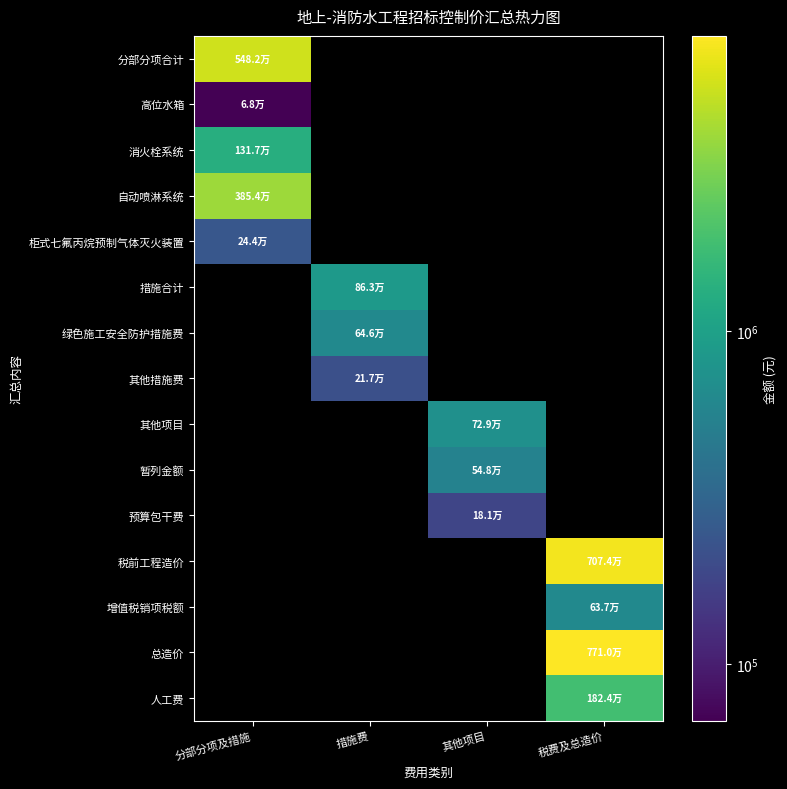

Which category has the lowest value across all series?

分部分项及措施